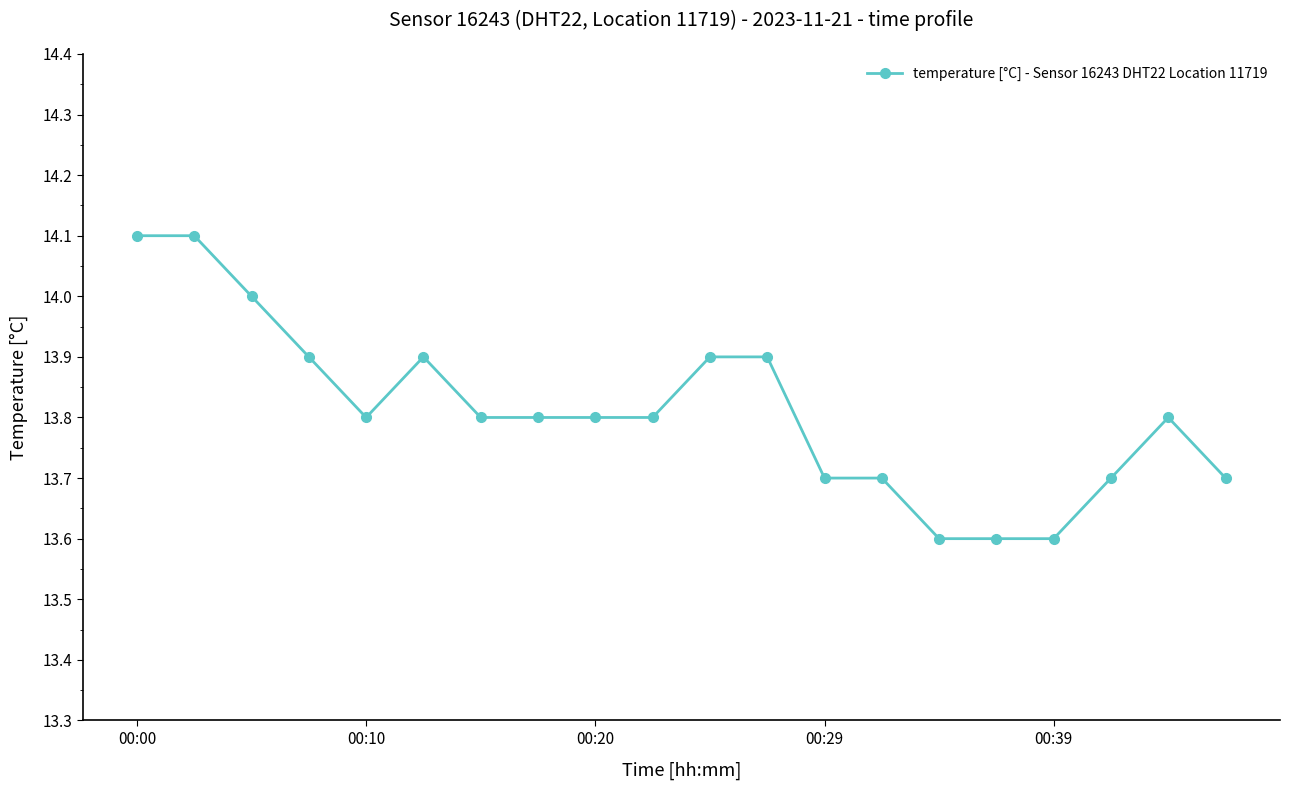

What is the value of the 1st point from the left?

14.1